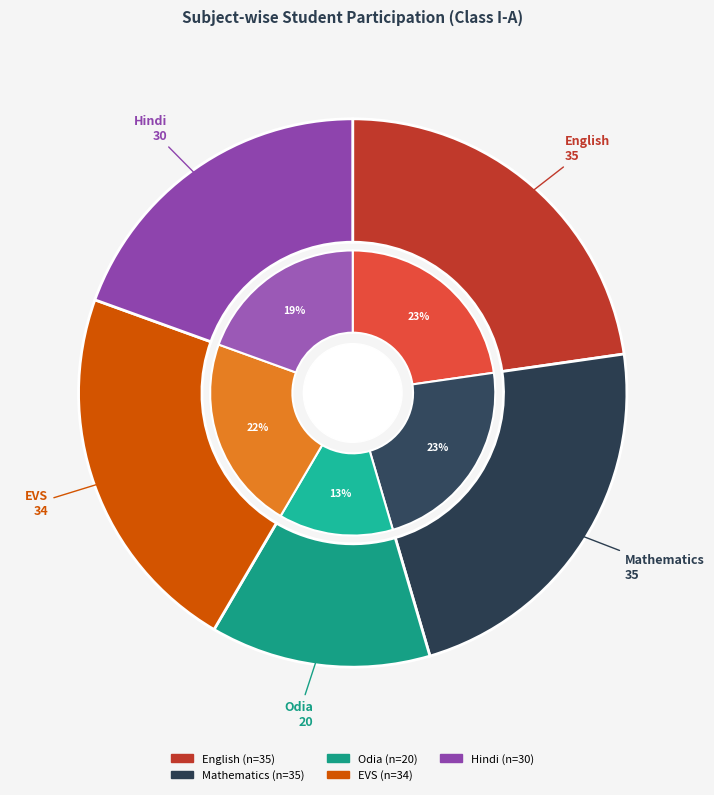

What is the largest slice in the pie chart?

Mathematics